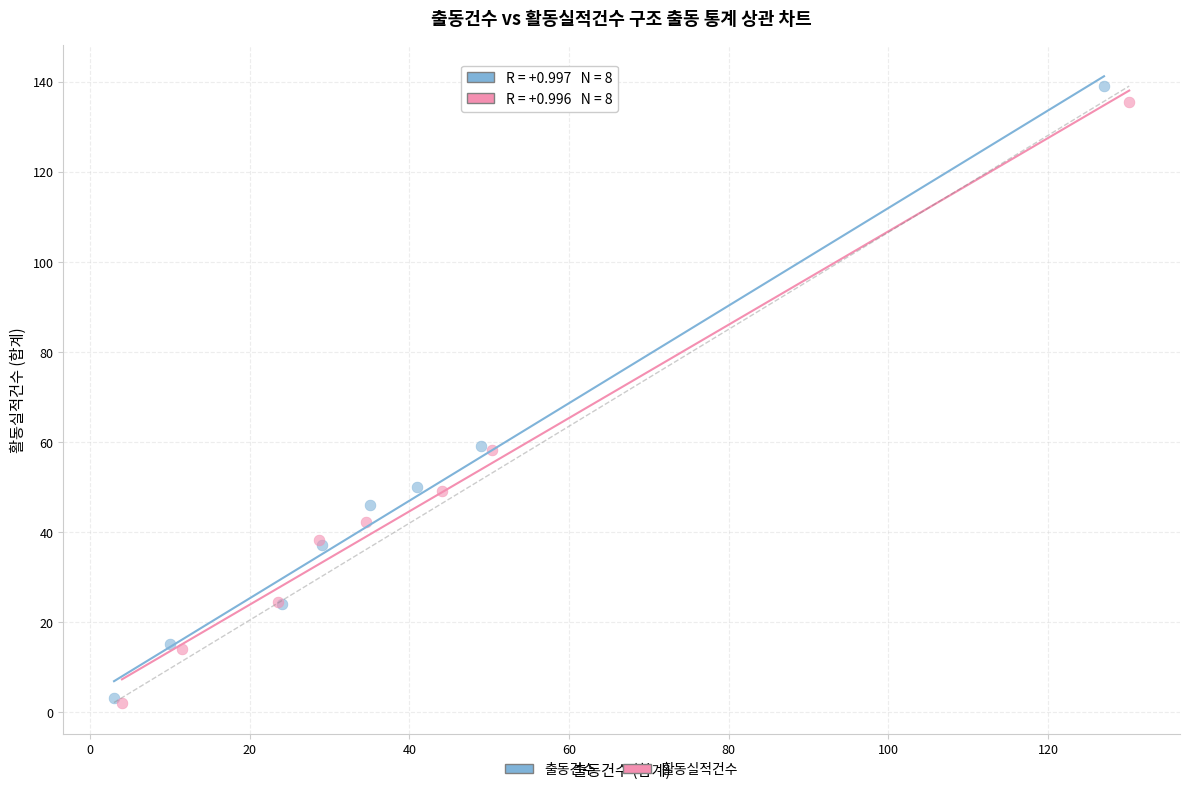

Which series has the widest spread of Y values?

출동건수